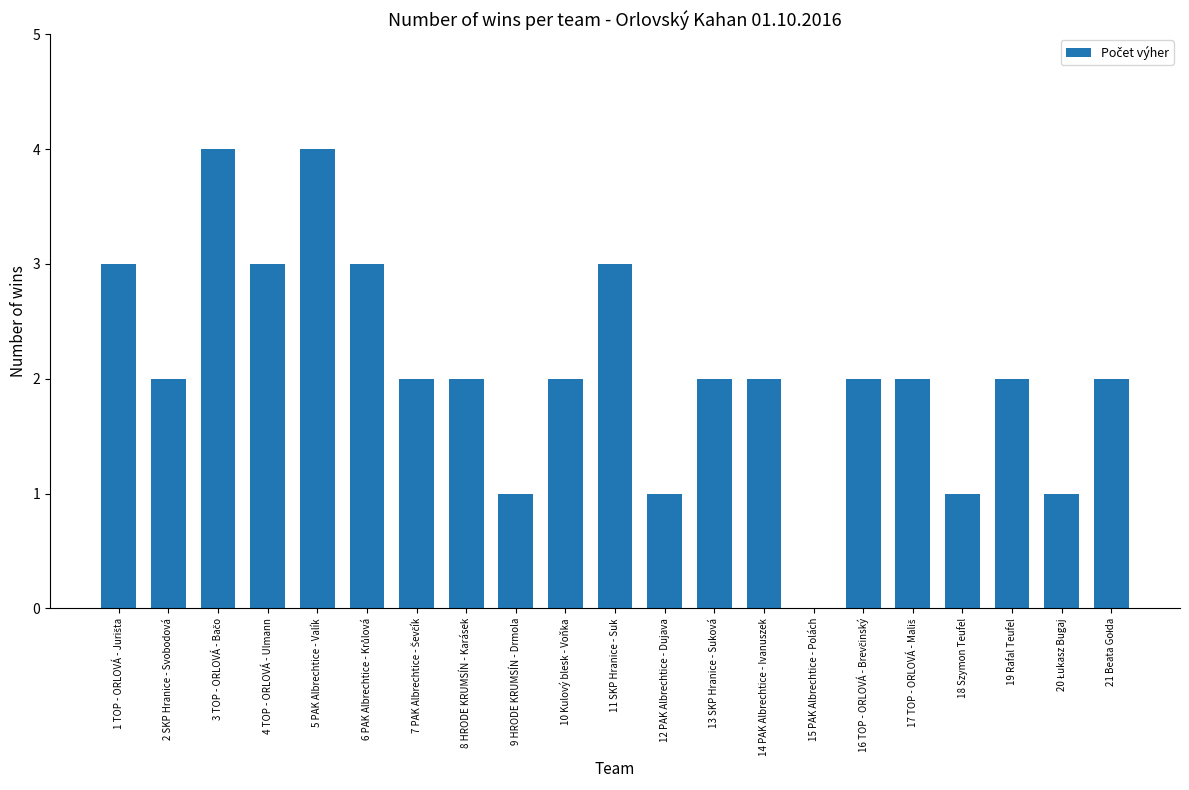

Reading left to right, transcribe all the data shown in this chart.

3	2	4	3	4	3	2	2	1	2	3	1	2	2	0	2	2	1	2	1	2